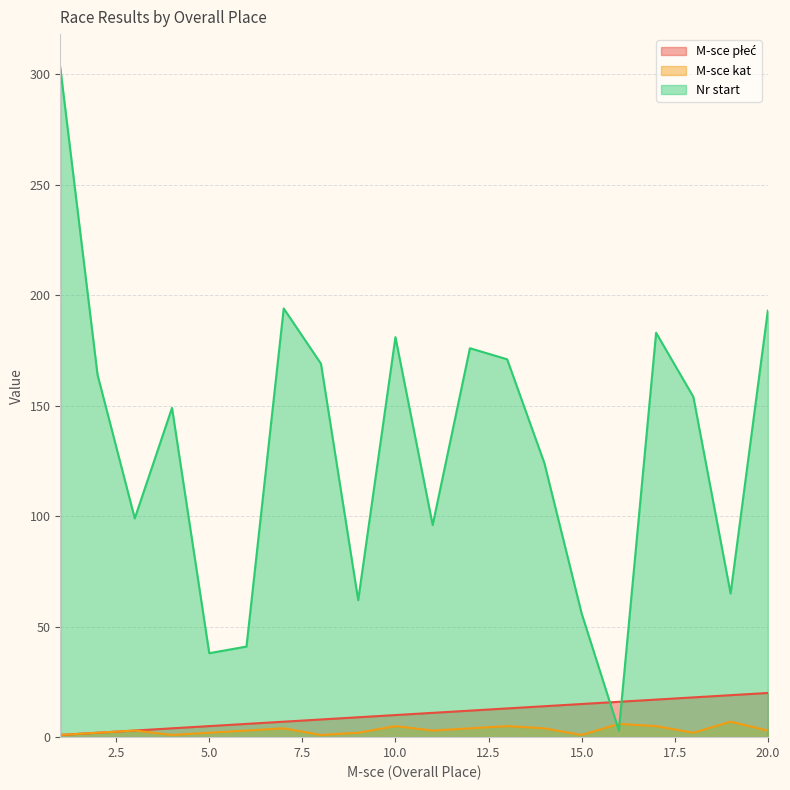

How many interior local valleys does the Nr start series have?

6